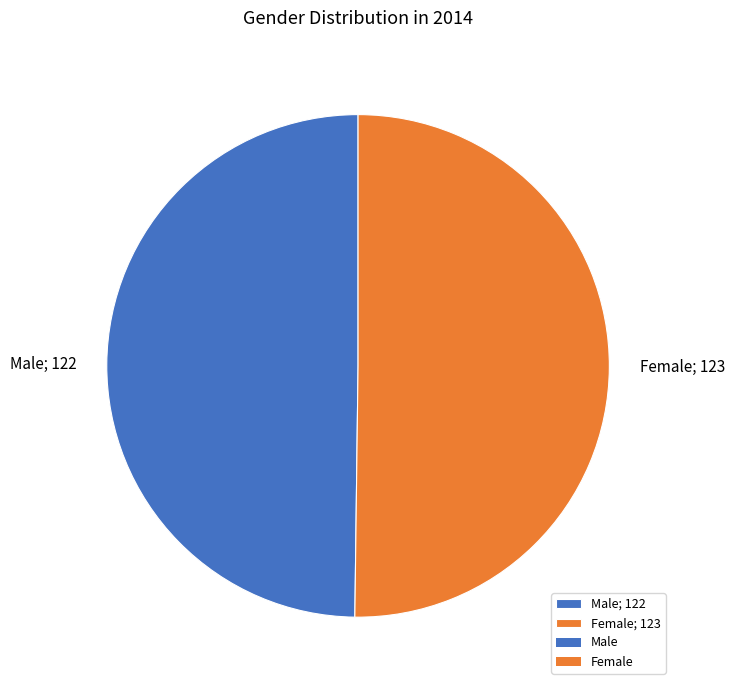

Is the sum of Female; 123 and Male; 122 greater than half?

Yes